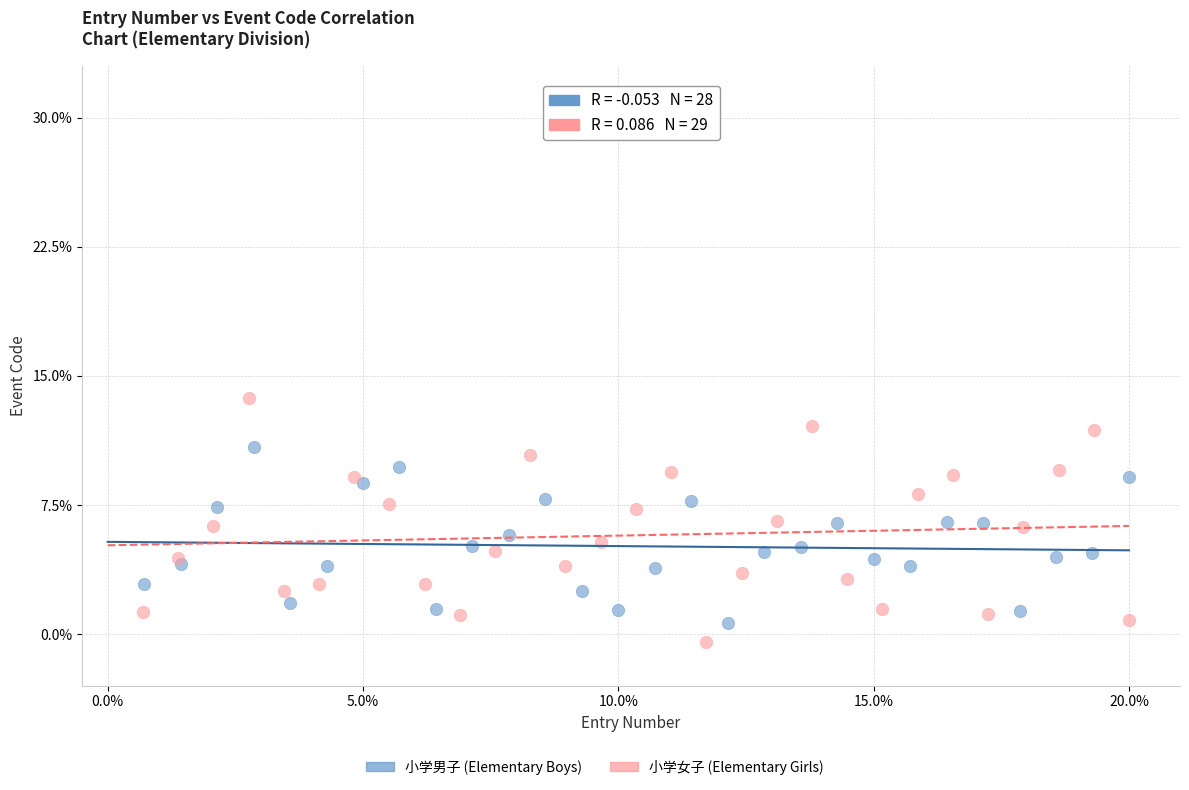

Which series has the widest spread of Y values?

小学女子 (Elementary Girls)